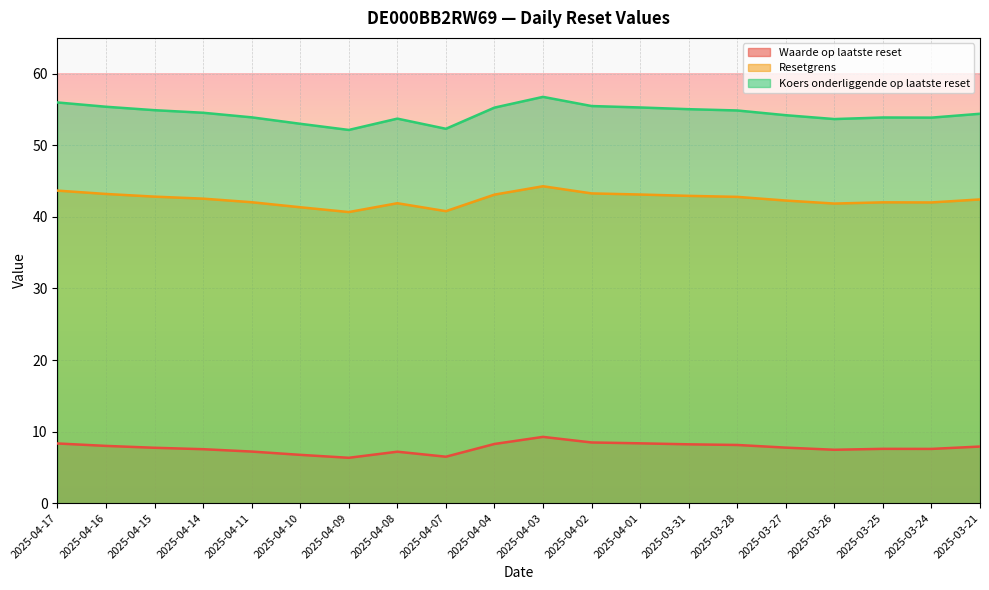

What is the sum of all Koers onderliggende op laatste reset values?

1088.5